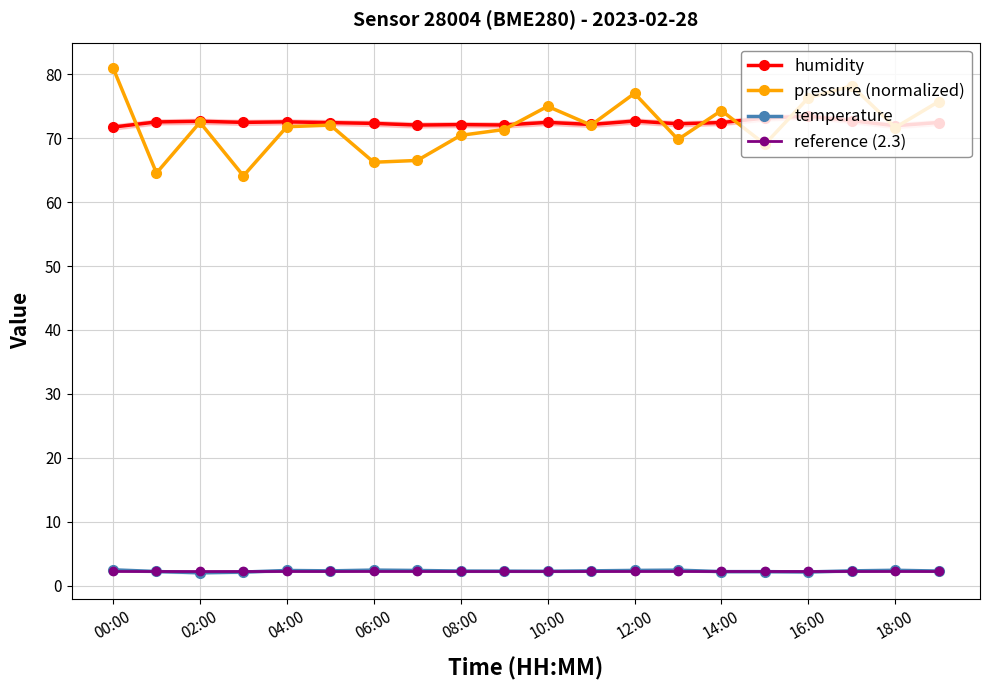

Which series has the largest range (max minus min)?

pressure (normalized)